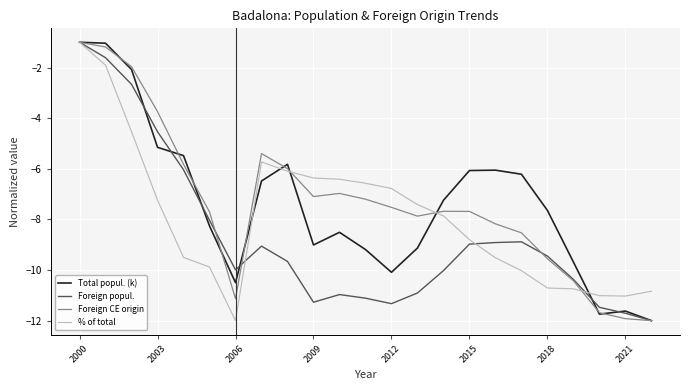

What is the maximum value shown in the chart?

-1.0